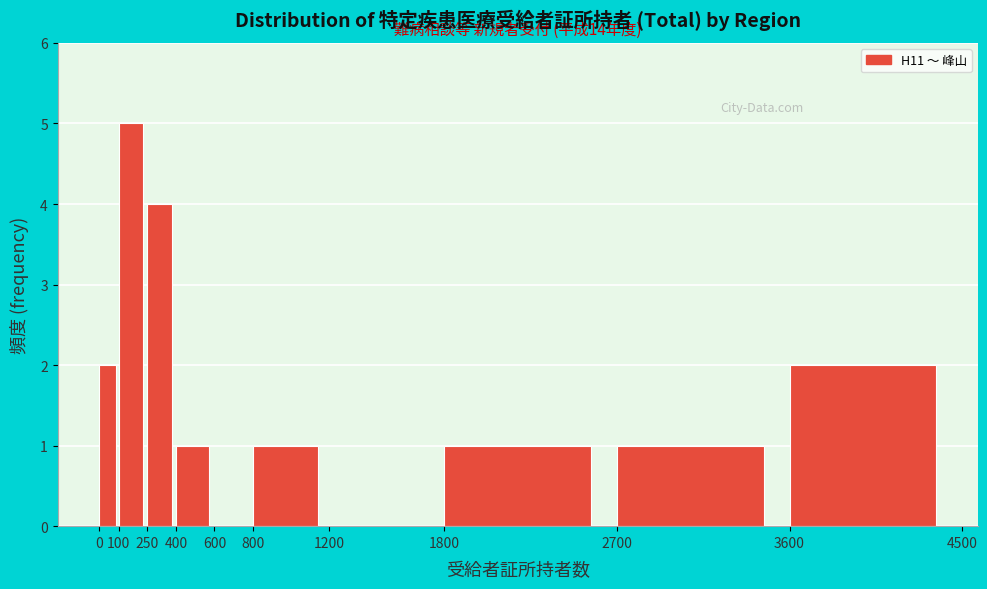

Over which range of the x-axis is the bar tallest?

100 to 250